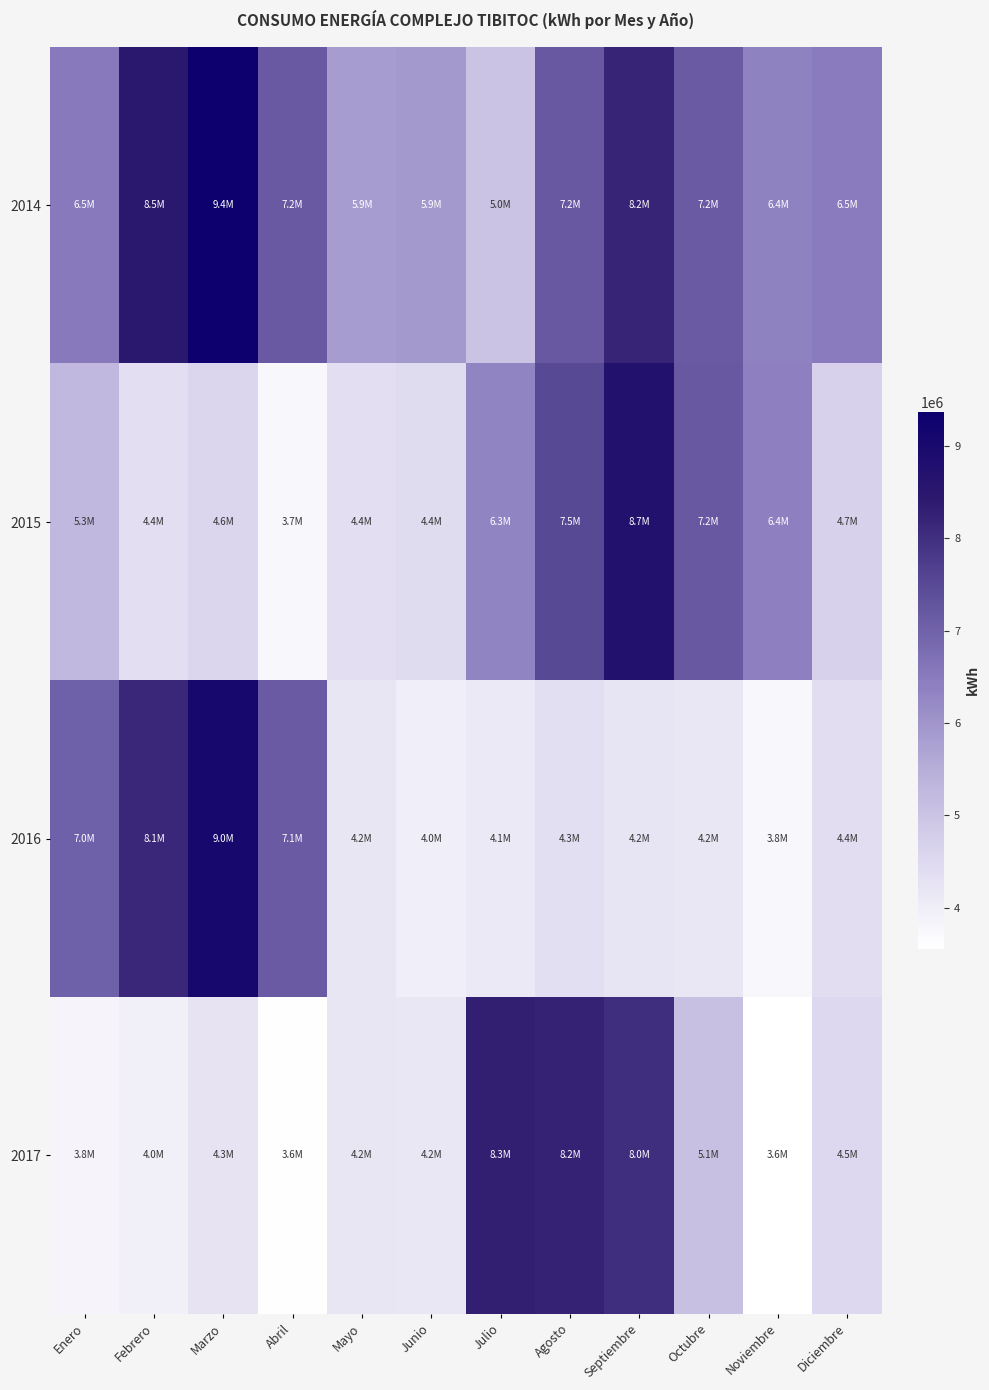

Which series has the largest range (max minus min)?

2016